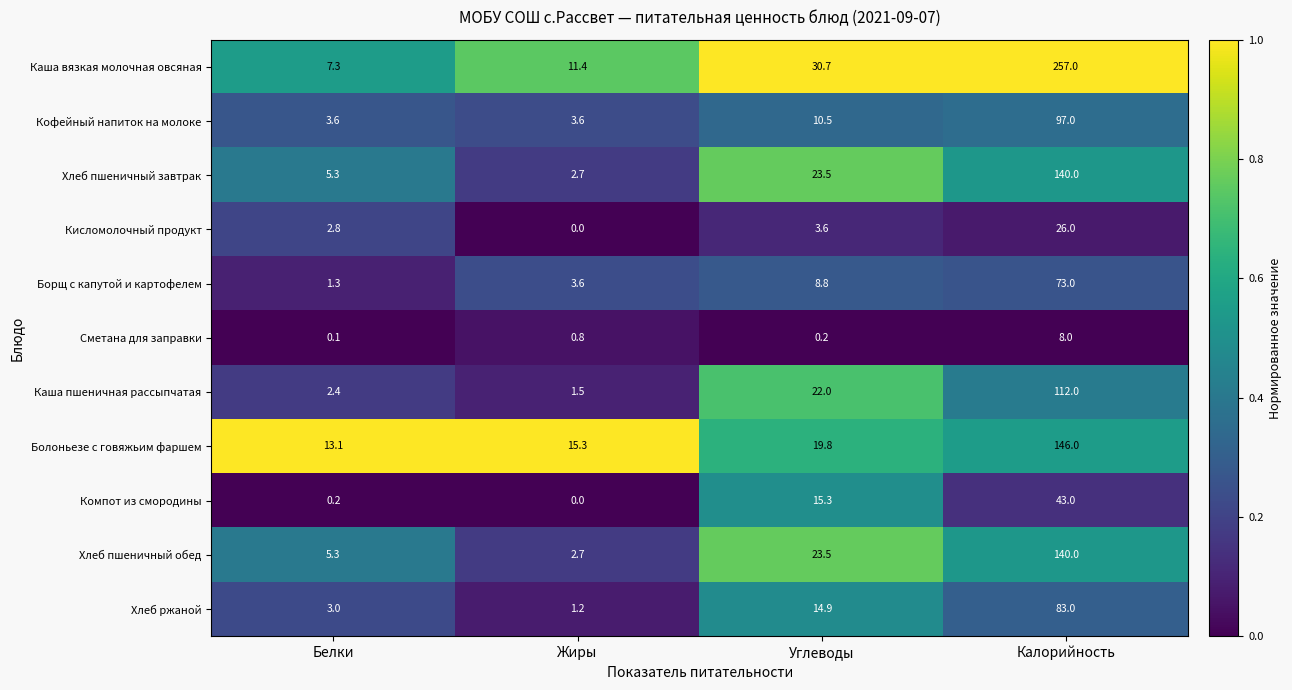

At which label is Болоньезе с говяжьим фаршем closest to 79?

Углеводы